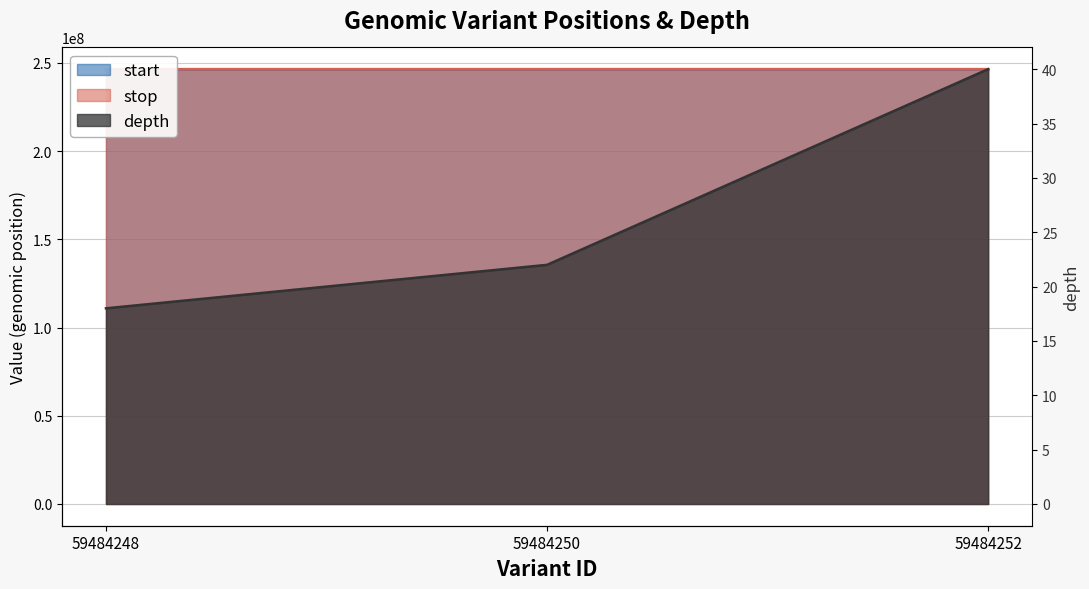

At which category is the sum across all series the highest?

59484252